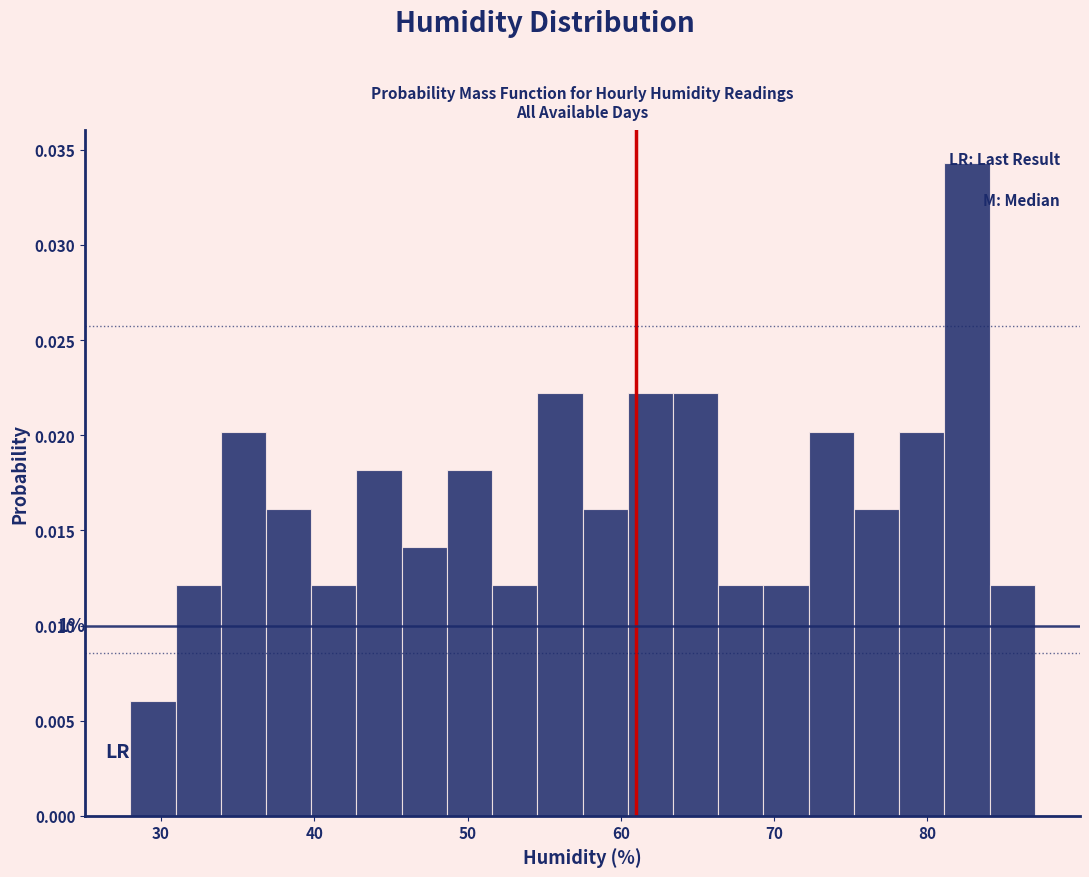

Around what value on the x-axis is the tallest bar? Give the approximate position of its centre, as read against the axis.

83